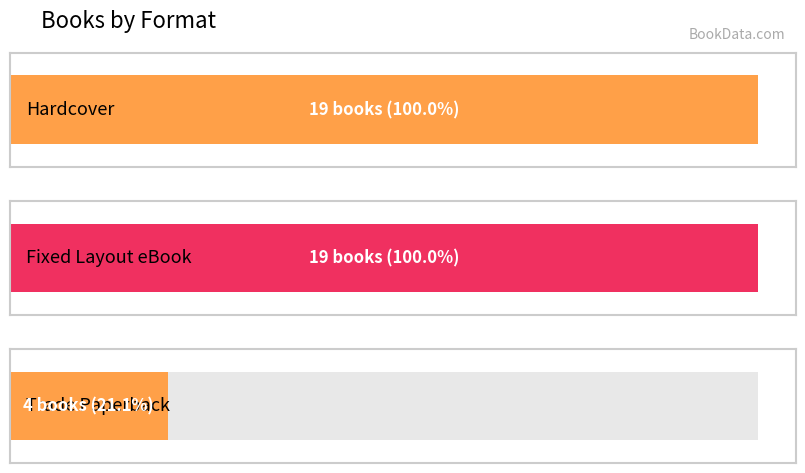

At which category does the chart reach its minimum across all series?

Trade Paperback